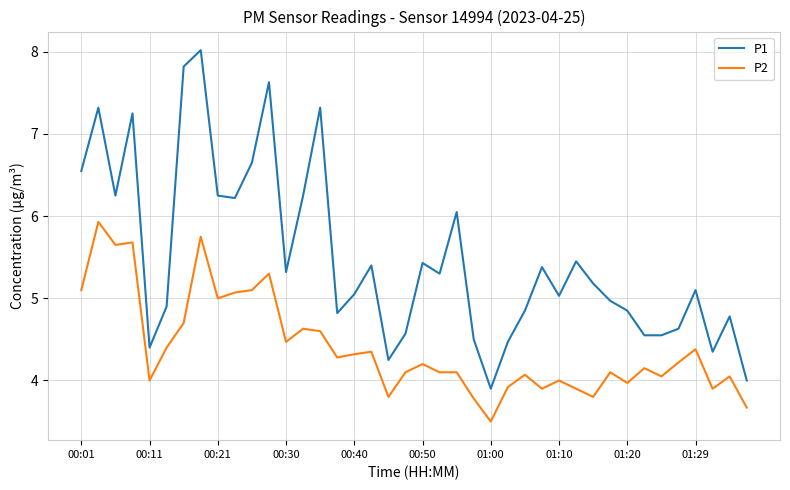

What is the lowest value of the P1 series?

3.9